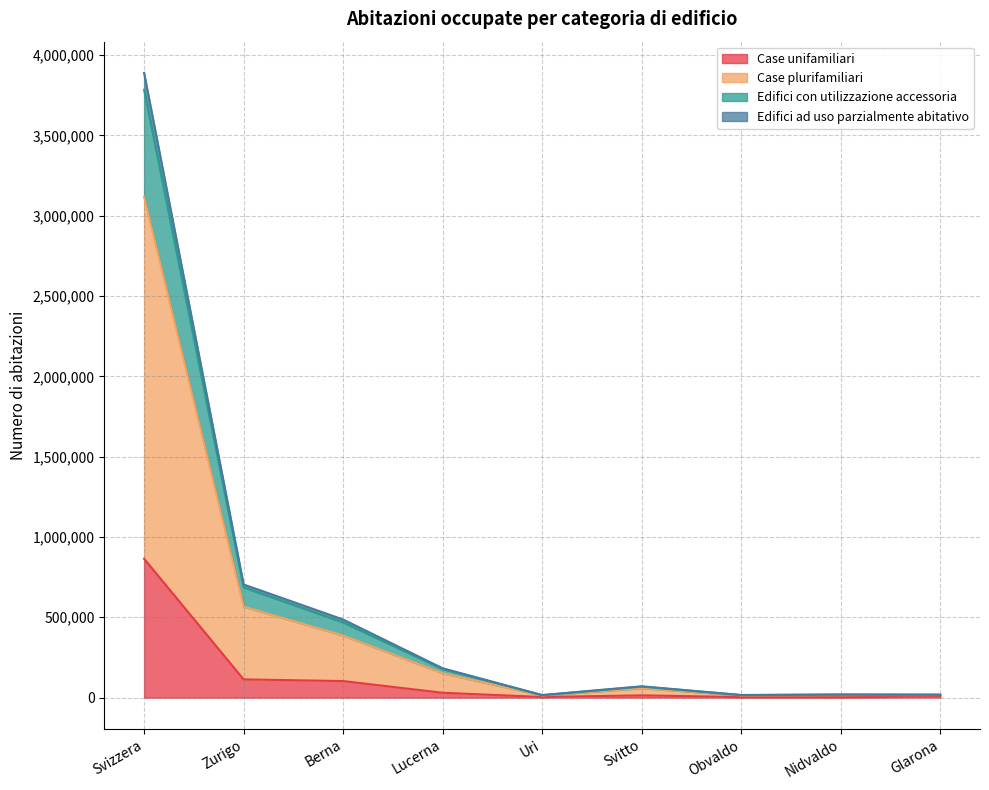

What is the maximum value for Case unifamiliari?

864268